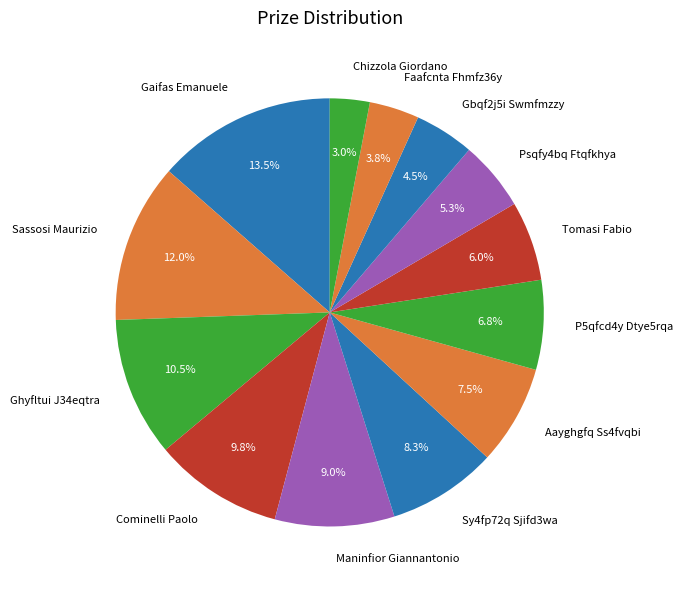

Does any single category account for the majority?

No